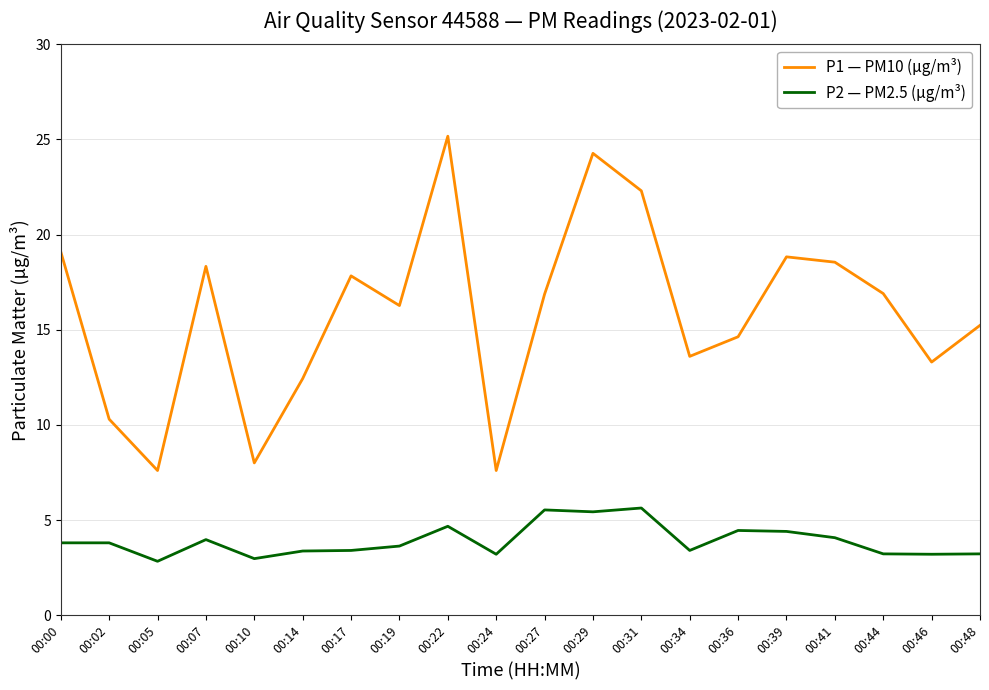

What is the difference between the second highest and second lowest values in the P1 — PM10 (µg/m³) series?

16.7